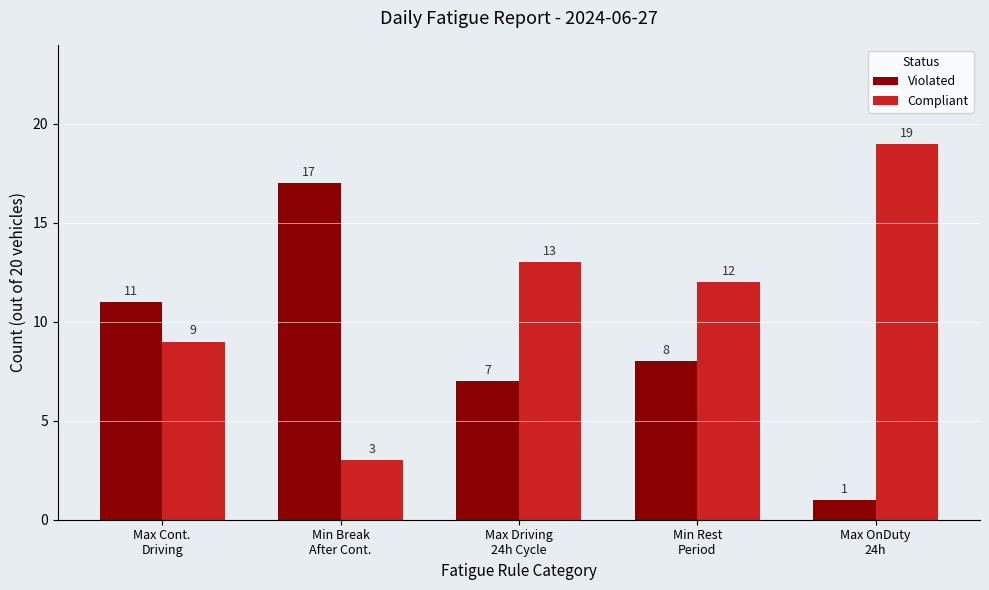

At how many categories does at least one series exceed 5?

5